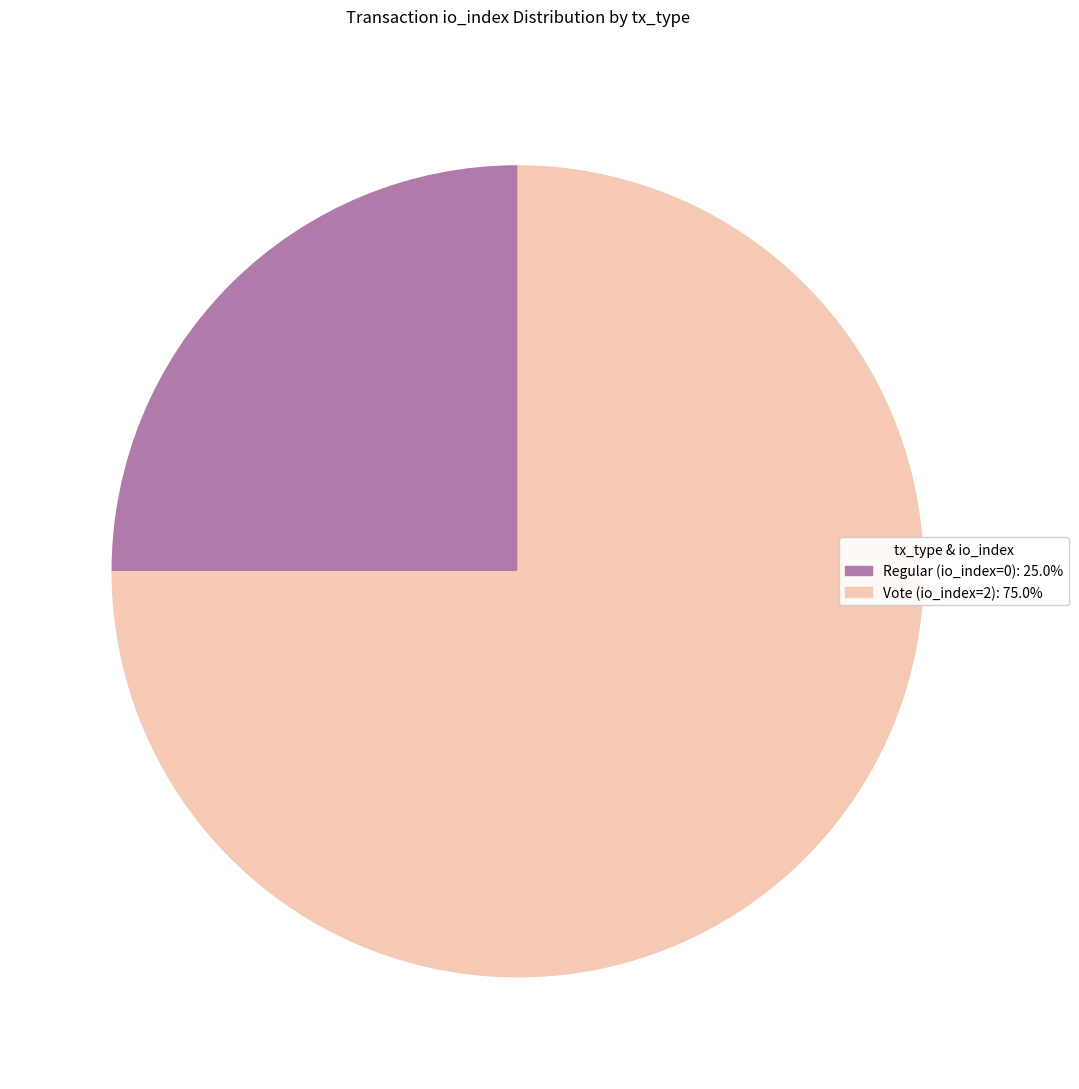

Is Regular (io_index=0) the majority of the pie?

No